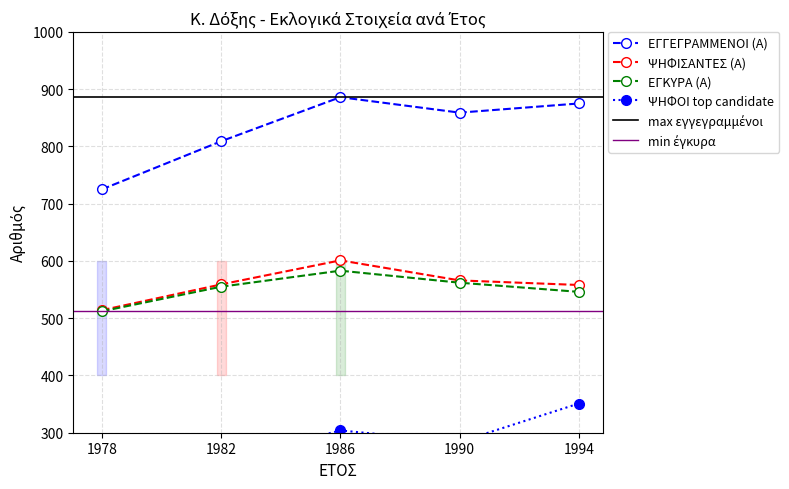

True or false: ΕΓΚΥΡΑ (Α) and ΕΓΓΕΓΡΑΜΜΕΝΟΙ (Α) intersect in this chart.

False